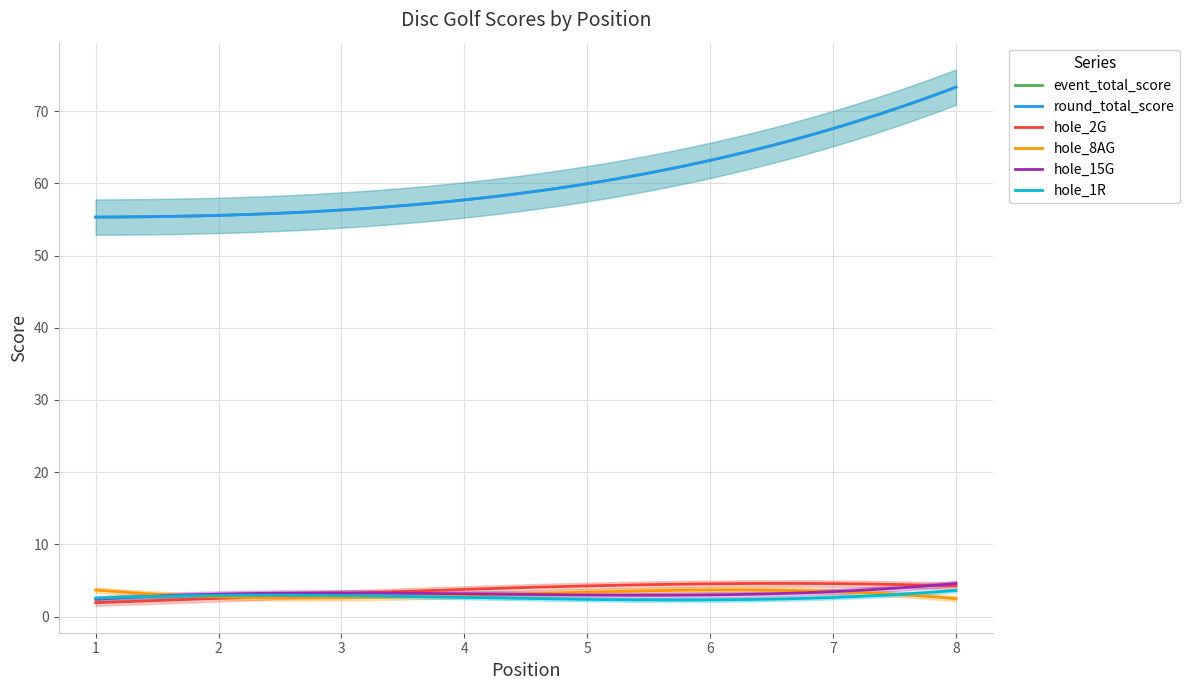

What is the spread (max minus min) of values at 2?

54